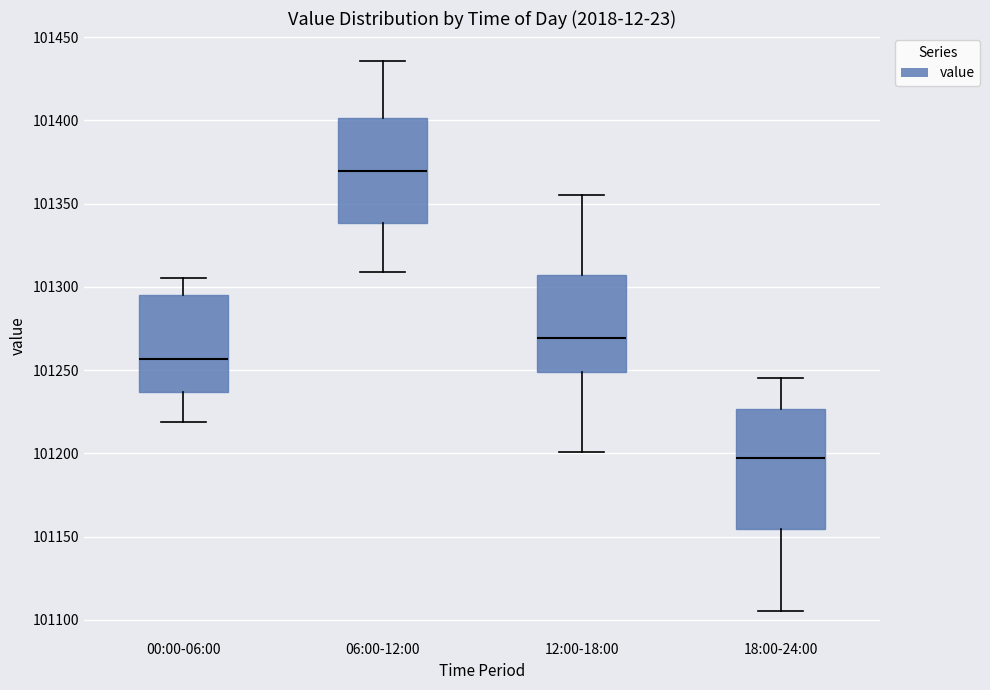

Which box is the tallest, from its lower edge to its upper edge?

18:00-24:00